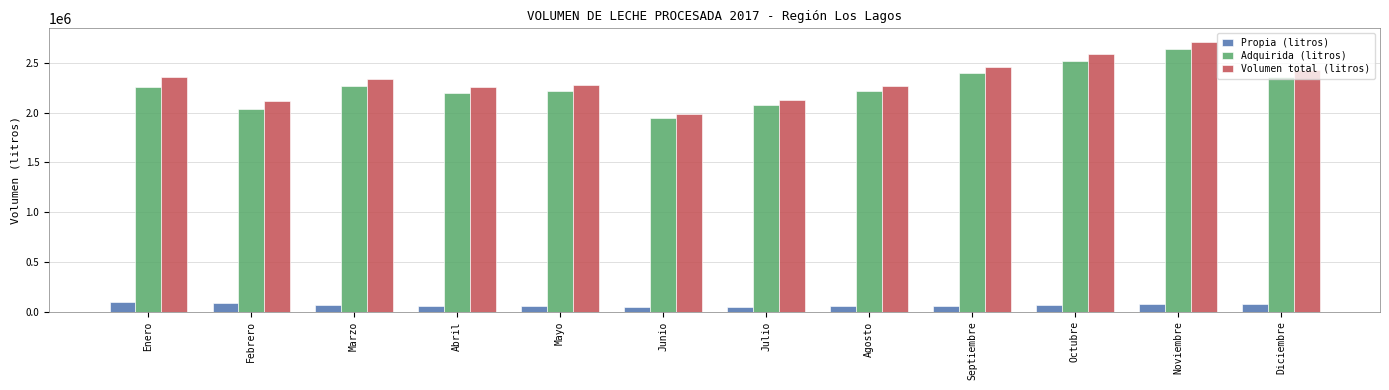

What value does the Adquirida (litros) series have at Mayo, to the nearest 50?

2221350